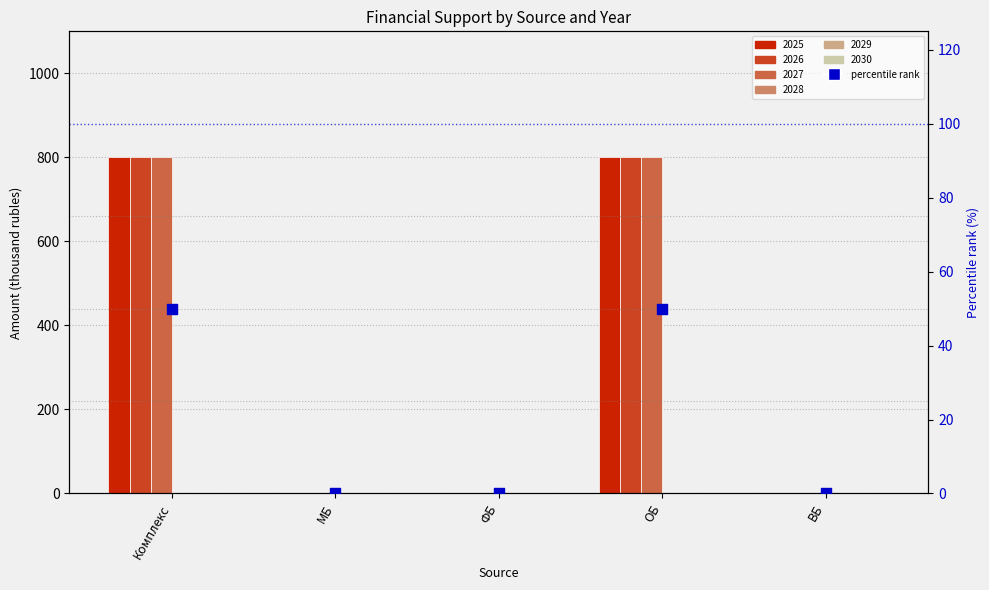

What is the change in value from ФБ to ОБ?

+50